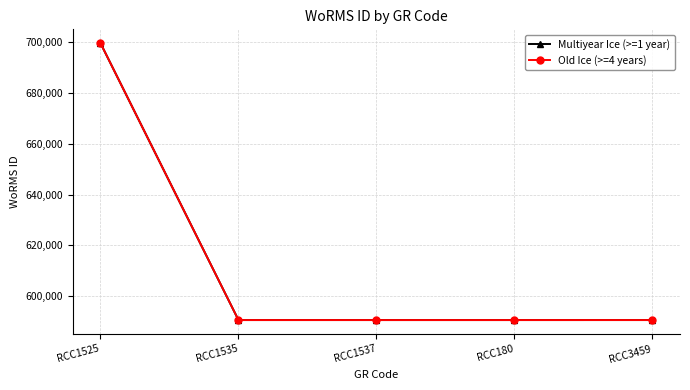

What is the lowest value of the Multiyear Ice (>=1 year) series?

590558